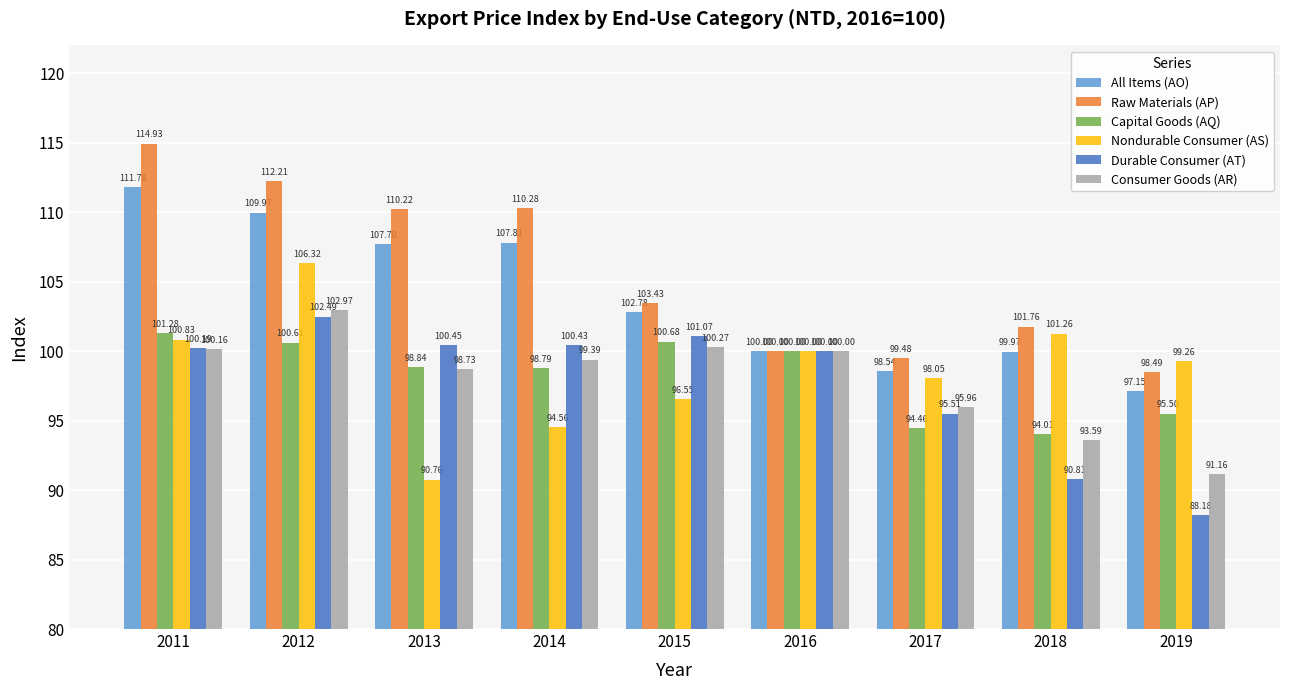

What is the sum of all Capital Goods (AQ) values?

884.2